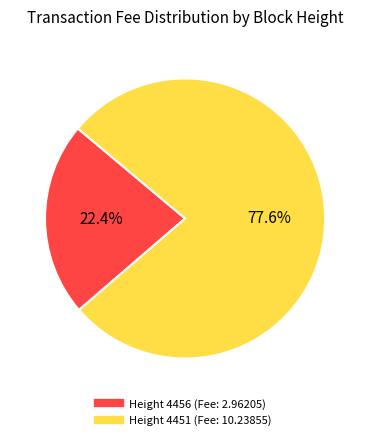

Is there any slice that represents more than half of the pie?

Yes